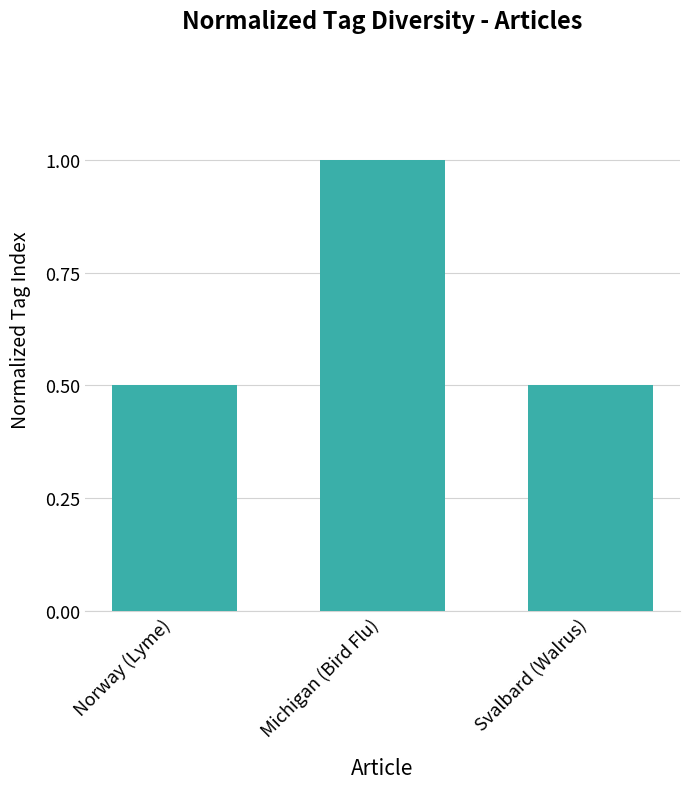

Which label corresponds to the largest value in the chart?

Michigan (Bird Flu)